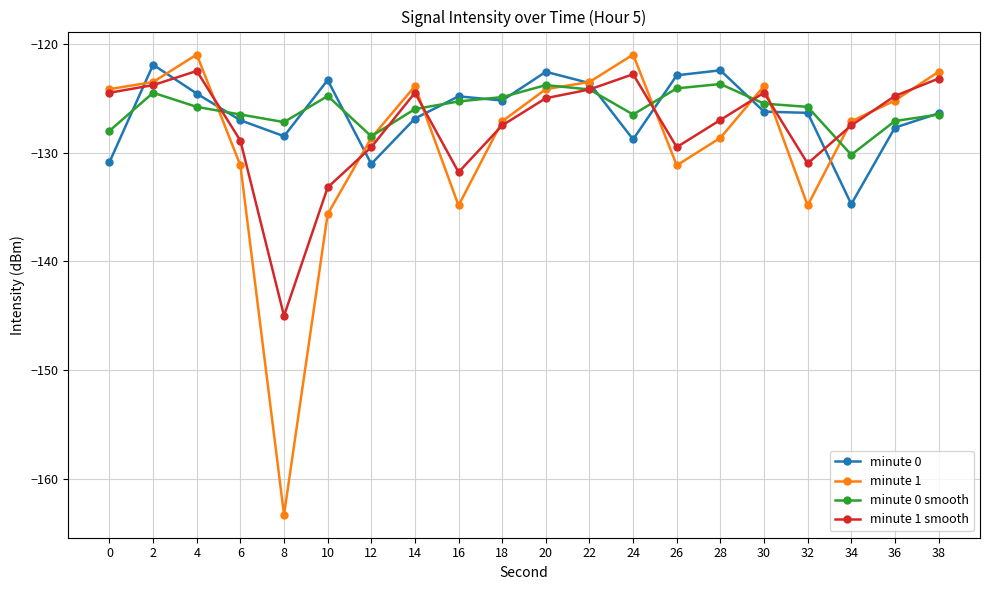

List the series in order of their peak value, lowest first.

minute 0 smooth, minute 1 smooth, minute 0, minute 1